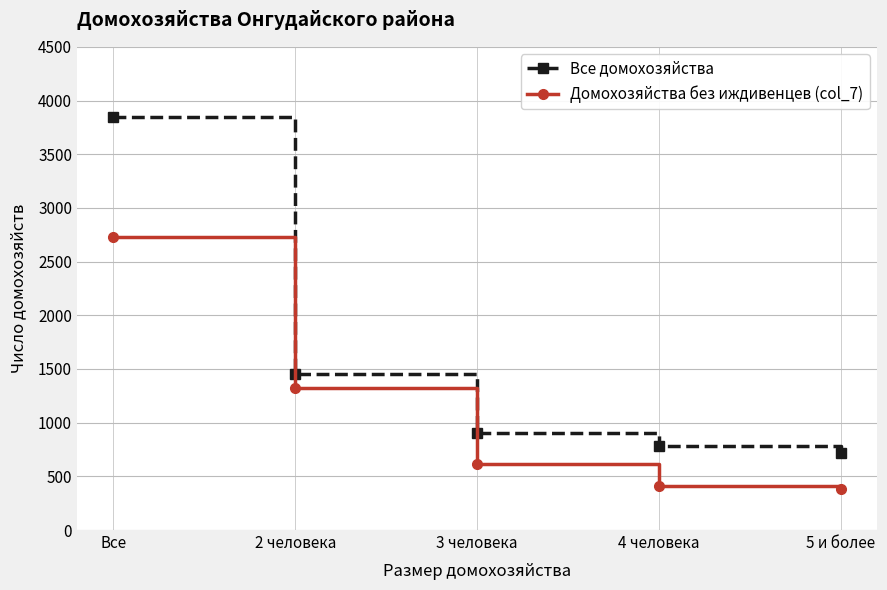

What is the difference between the Все домохозяйства values at 4 человека and 5 и более?

65